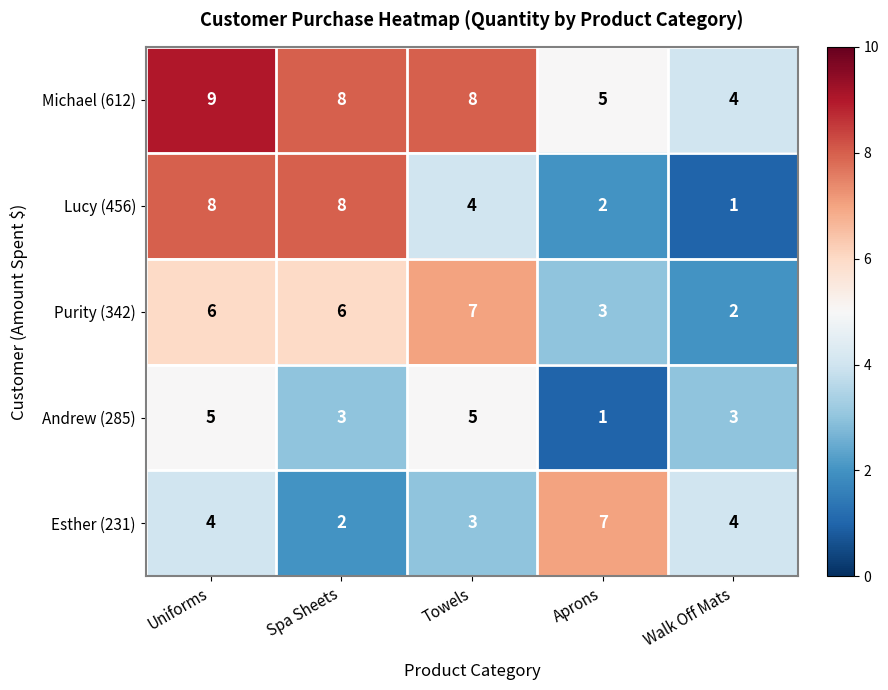

Which series has the largest range (max minus min)?

Lucy (456)